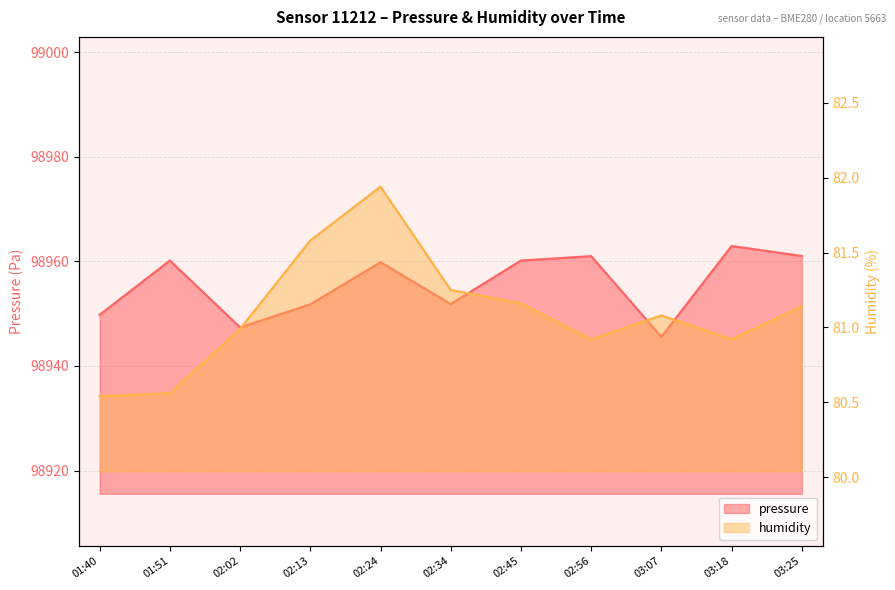

What is the label of the 1st point from the right?

03:25